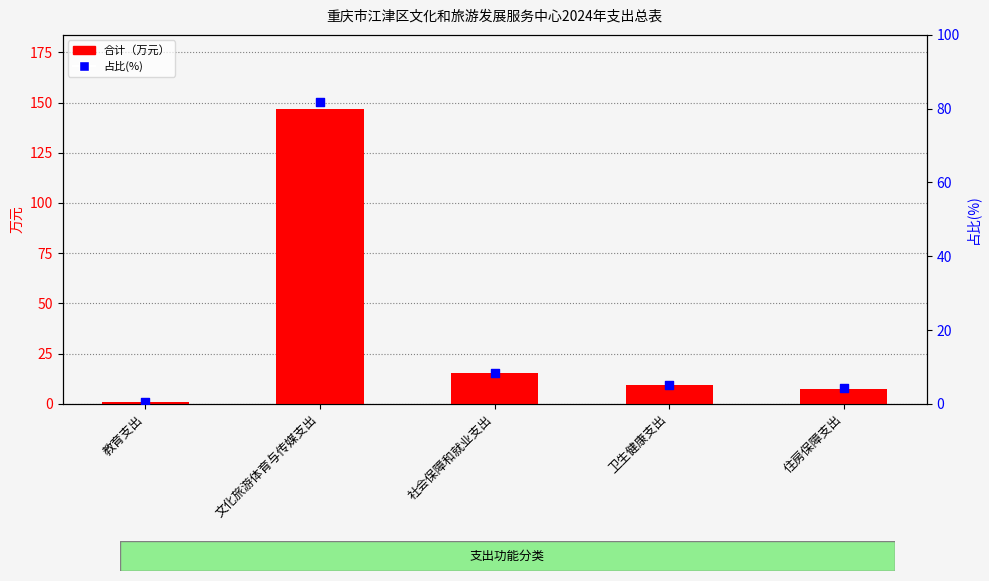

Which series has the largest total across all categories?

合计（万元）